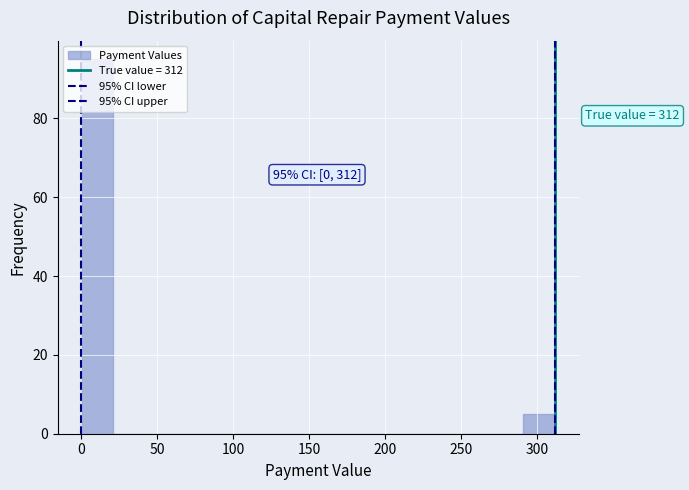

Over which range of the x-axis is the bar tallest?

0 to 20